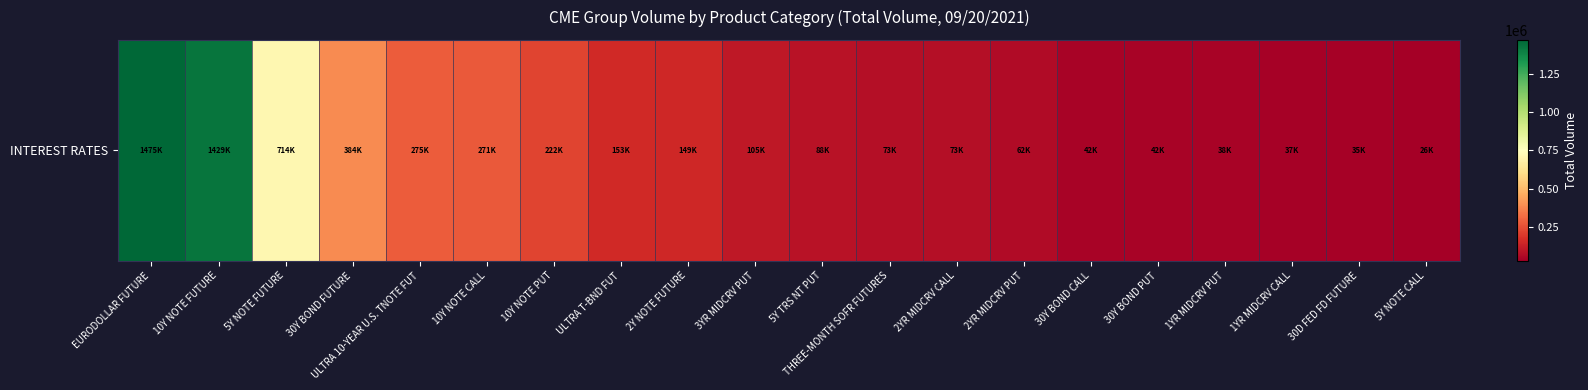

Is it true that the value at 2YR MIDCRV CALL is 115255?

False